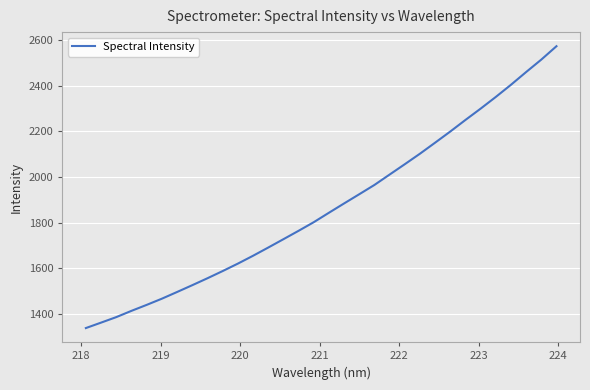

Is this an area chart (filled region under the line)?

No